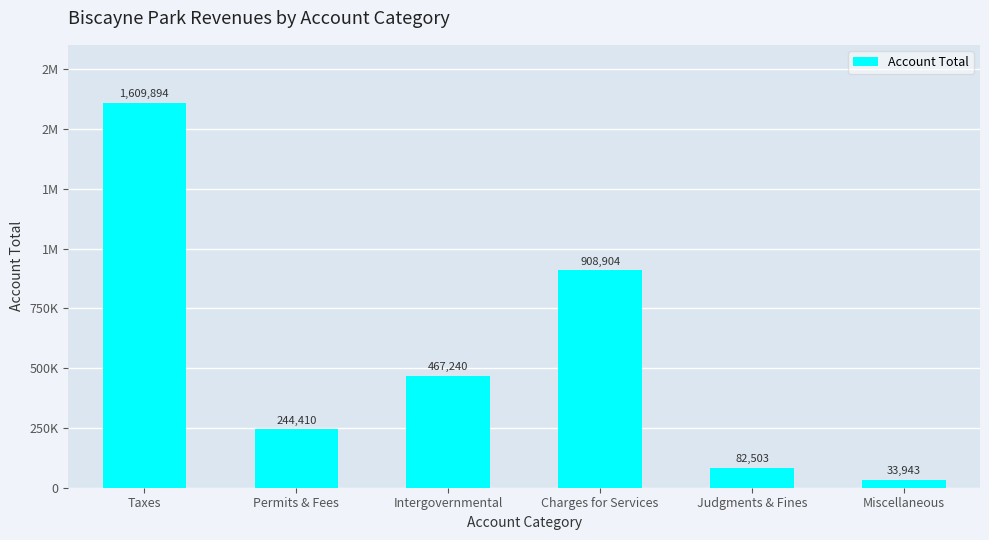

True or false: the data shows 784363 at Taxes.

False